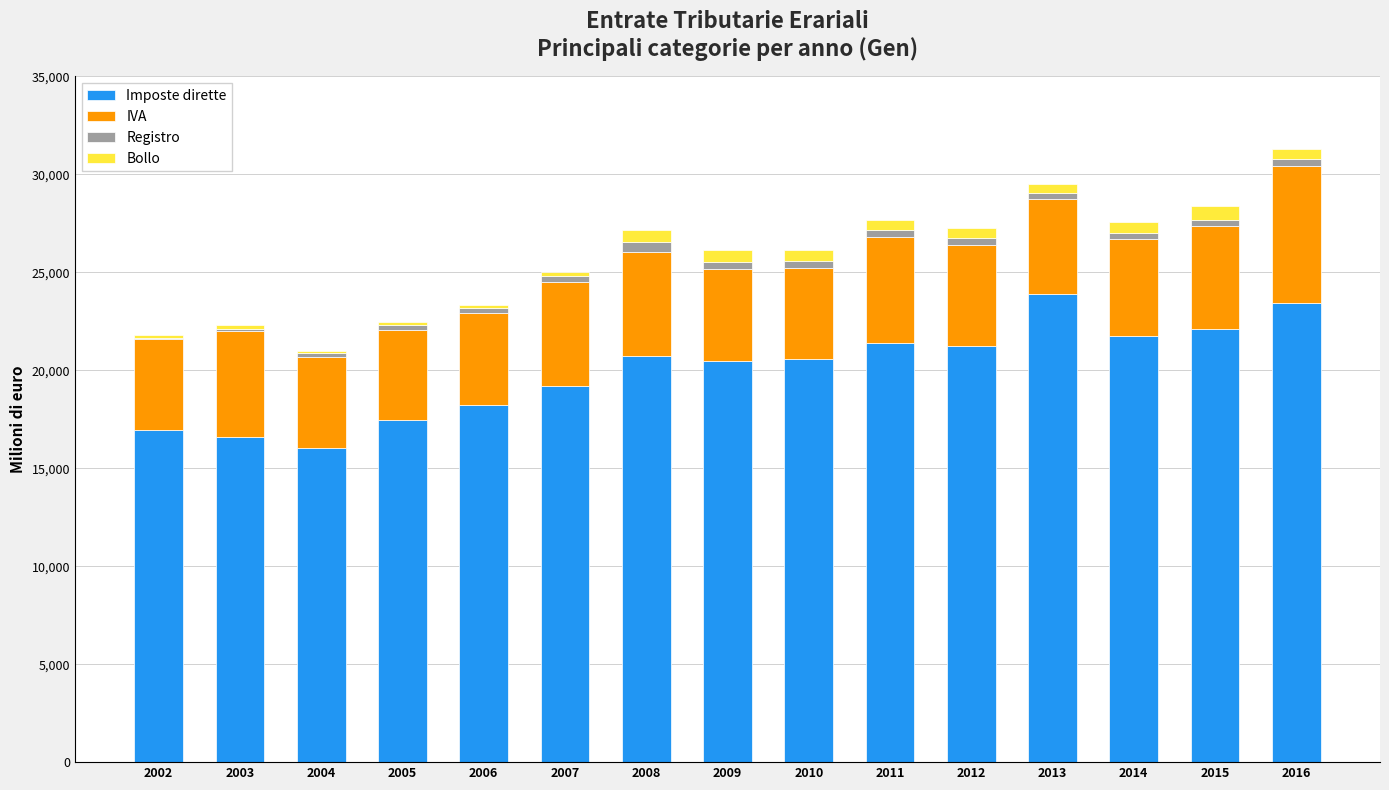

What is the maximum value for Imposte dirette?

23892